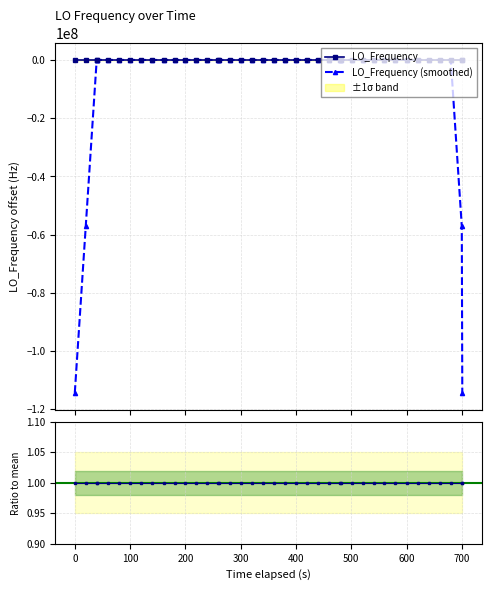

How many lines are shown in the chart?

3